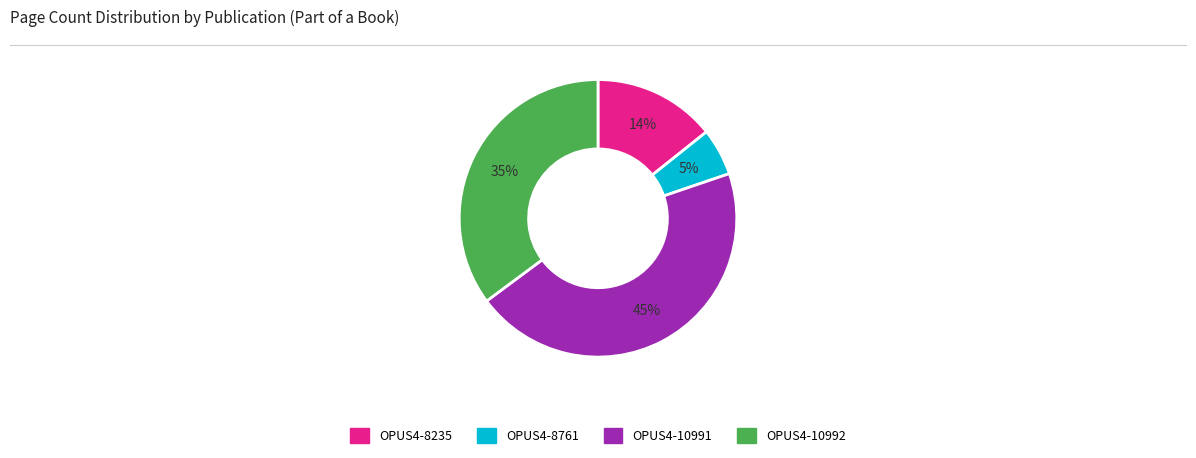

Which category has the biggest portion of the pie?

OPUS4-10991